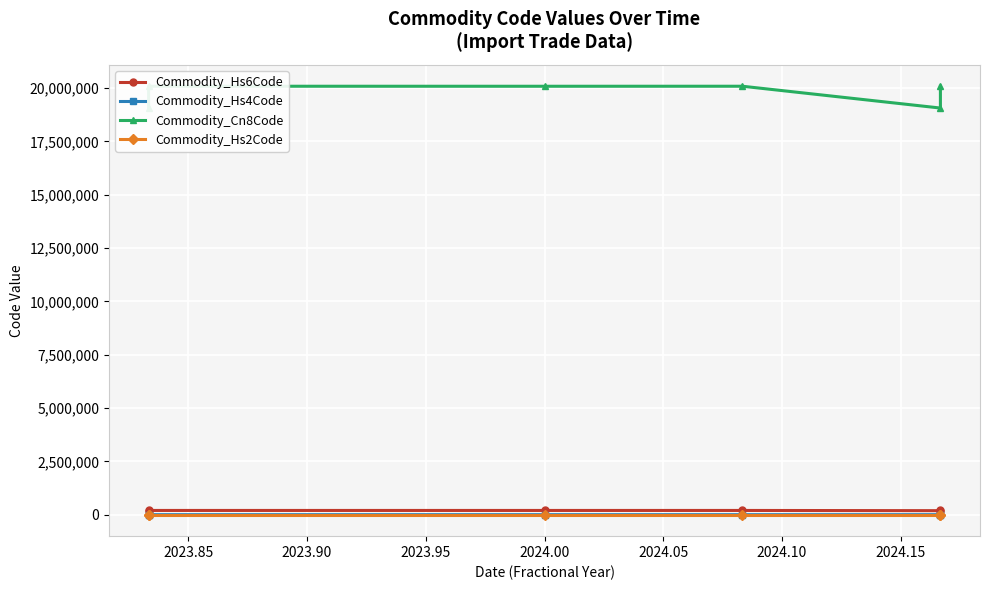

The Commodity_Hs6Code series shows 318635 at 2023.85. True or false?

False